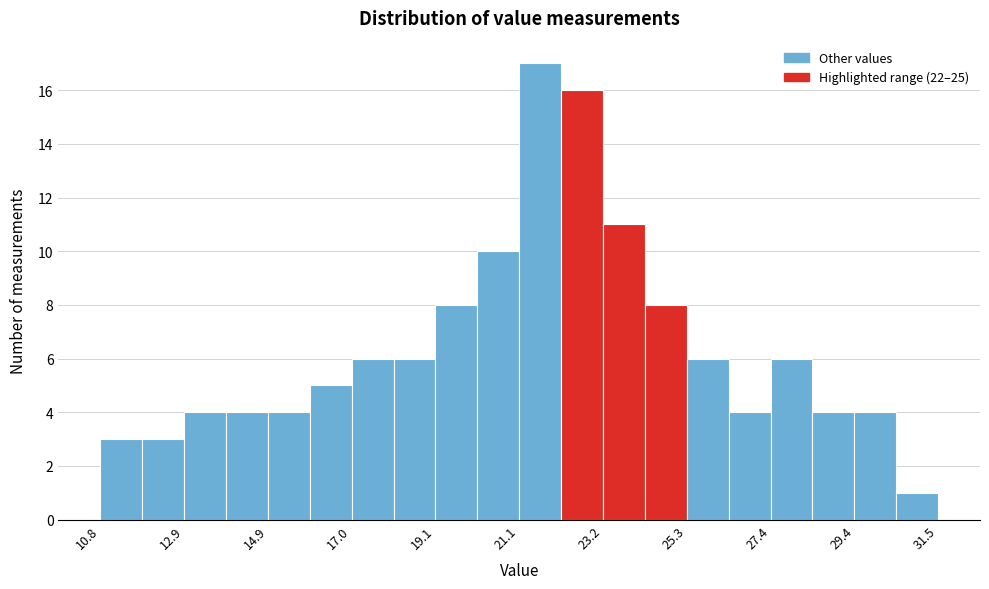

Around what value on the x-axis is the tallest bar? Give the approximate position of its centre, as read against the axis.

21.5